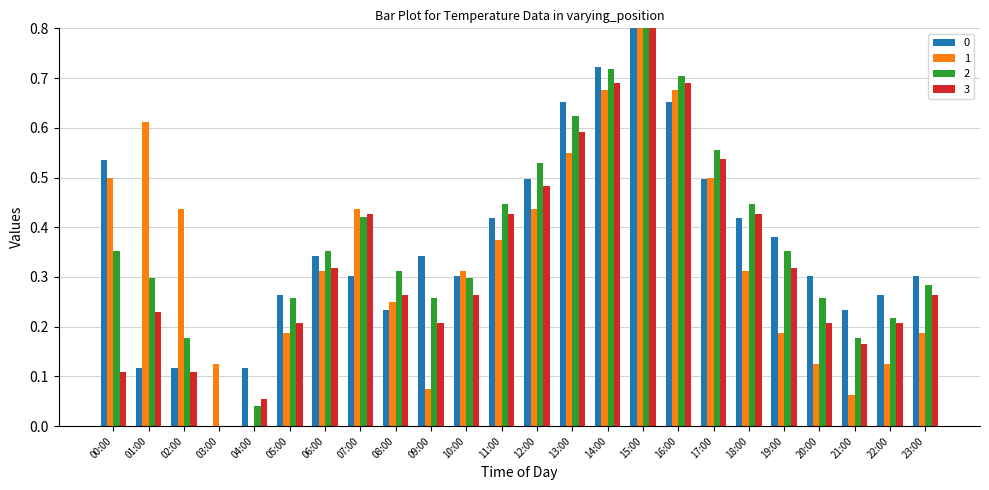

What is the sum of all 3 values?

8.0